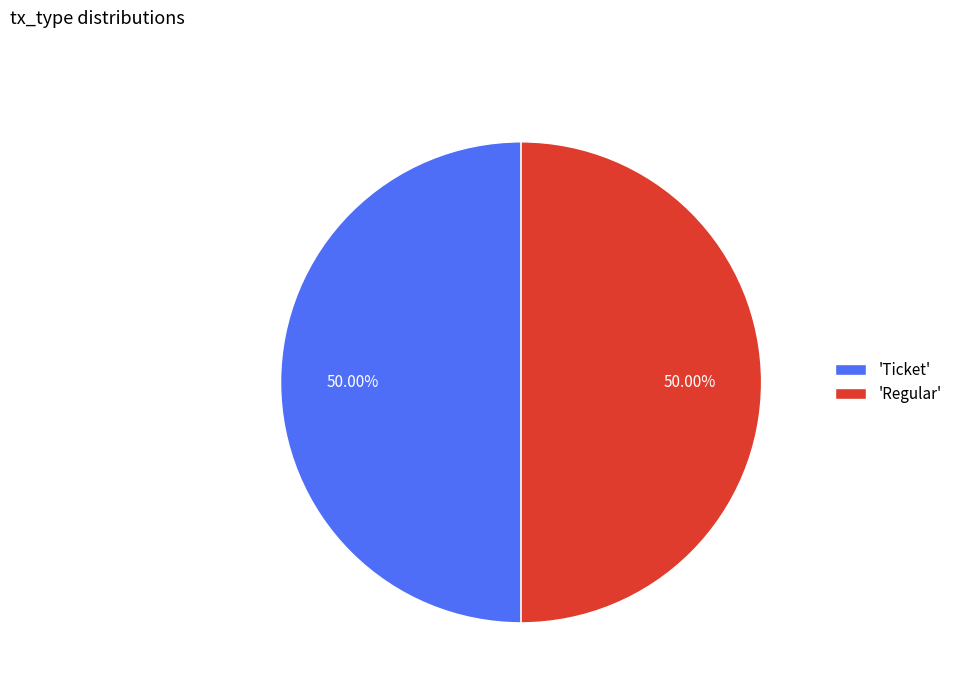

Approximately how many times larger is the value at 'Ticket' compared to 'Regular'?

1.0